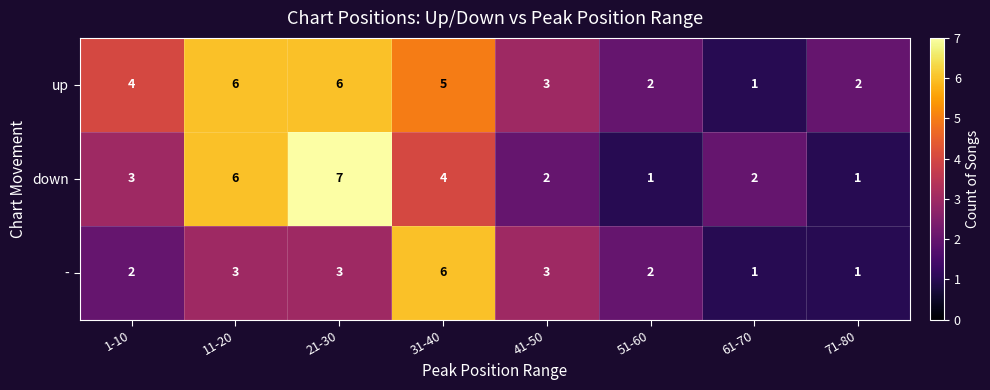

Reading left to right, transcribe all the data shown in this chart.

up: 4	6	6	5	3	2	1	2
down: 3	6	7	4	2	1	2	1
-: 2	3	3	6	3	2	1	1